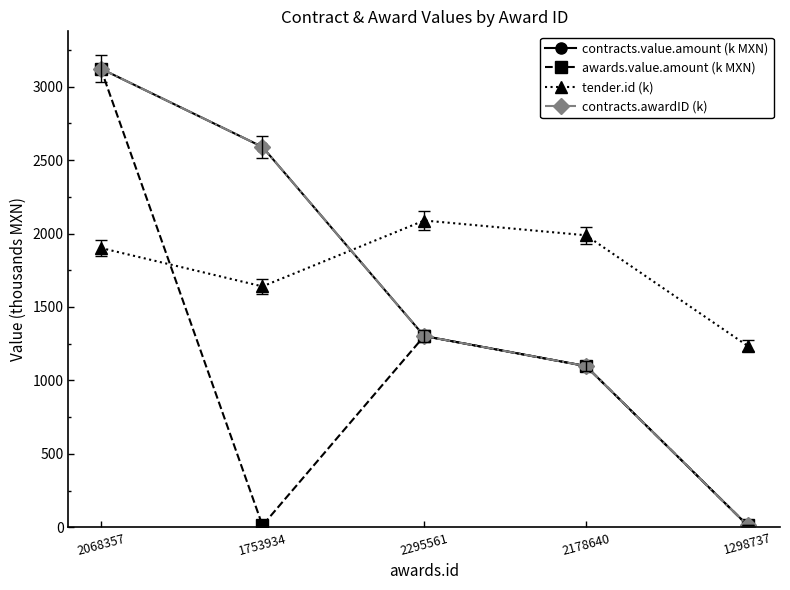

What is the label of the 4th point from the left?

2178640